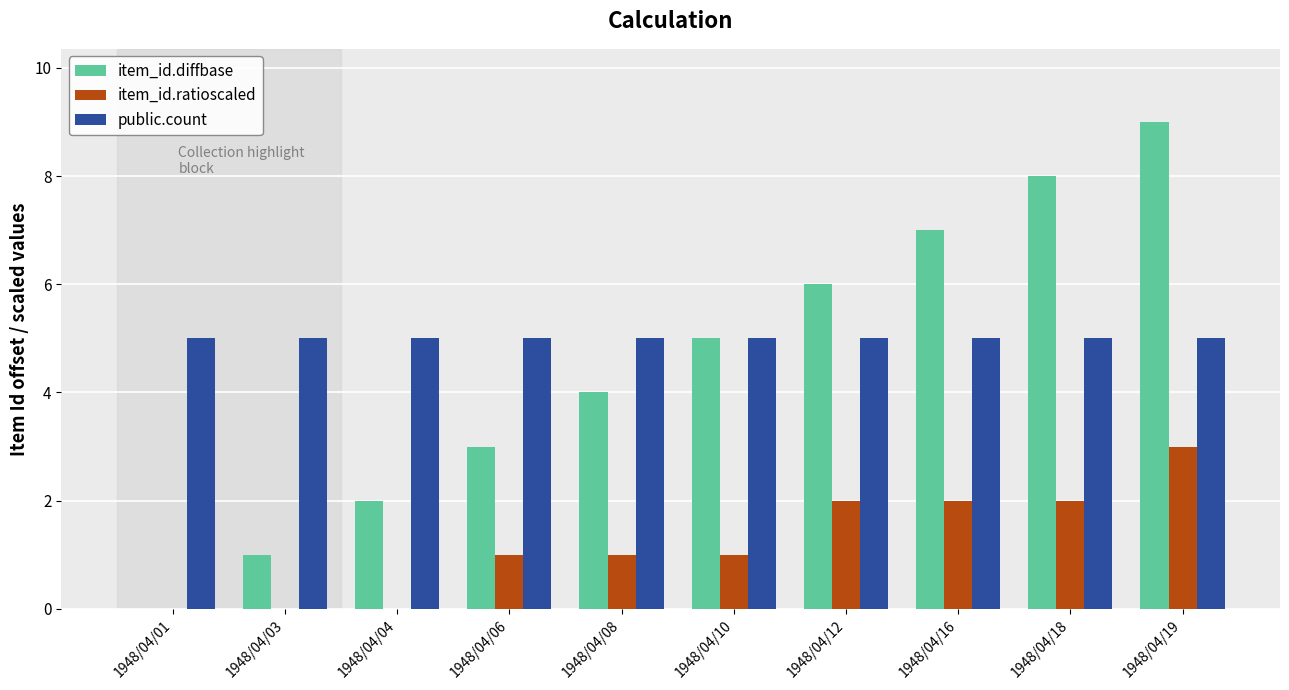

Is it true that item_id.ratioscaled equals 2 at 1948/04/12?

True